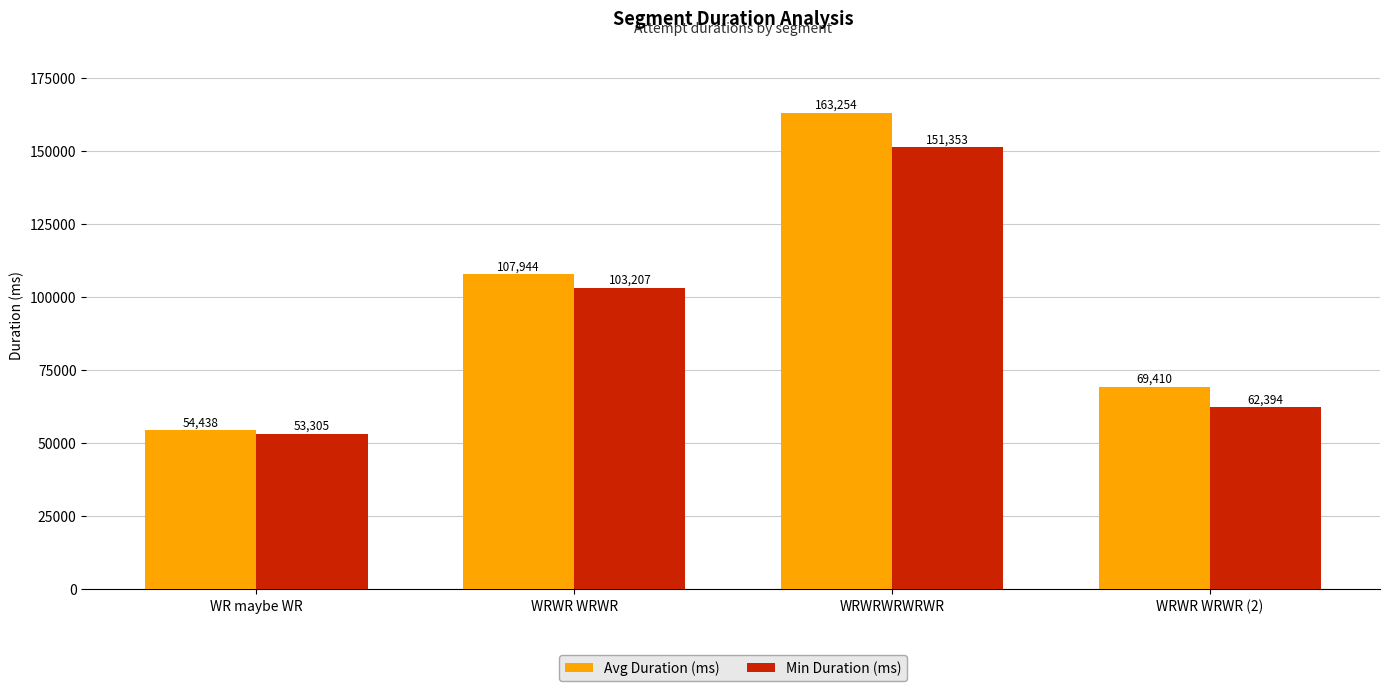

At WR maybe WR, list the series in order from smallest to largest.

Min Duration (ms), Avg Duration (ms)